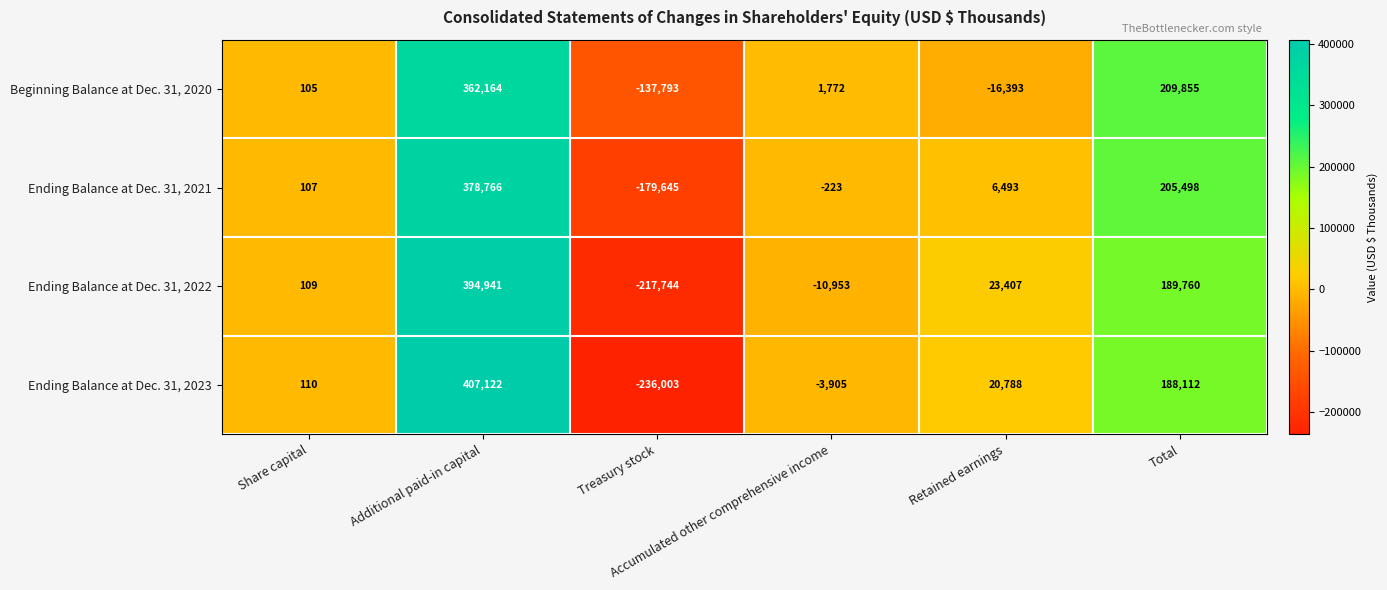

How many positive values does the Ending Balance at Dec. 31, 2023 series have?

4